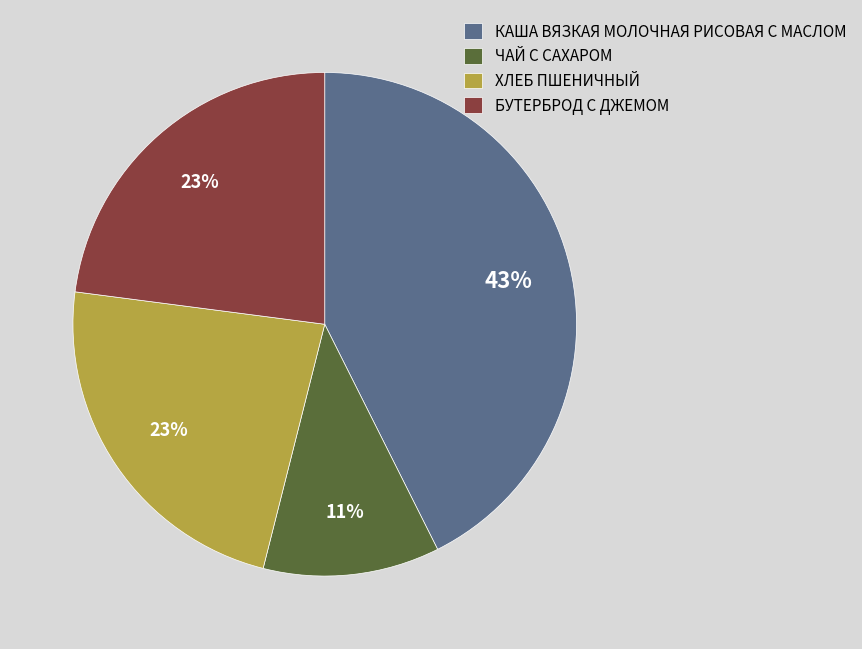

Between БУТЕРБРОД С ДЖЕМОМ and ЧАЙ С САХАРОМ, which is larger?

БУТЕРБРОД С ДЖЕМОМ